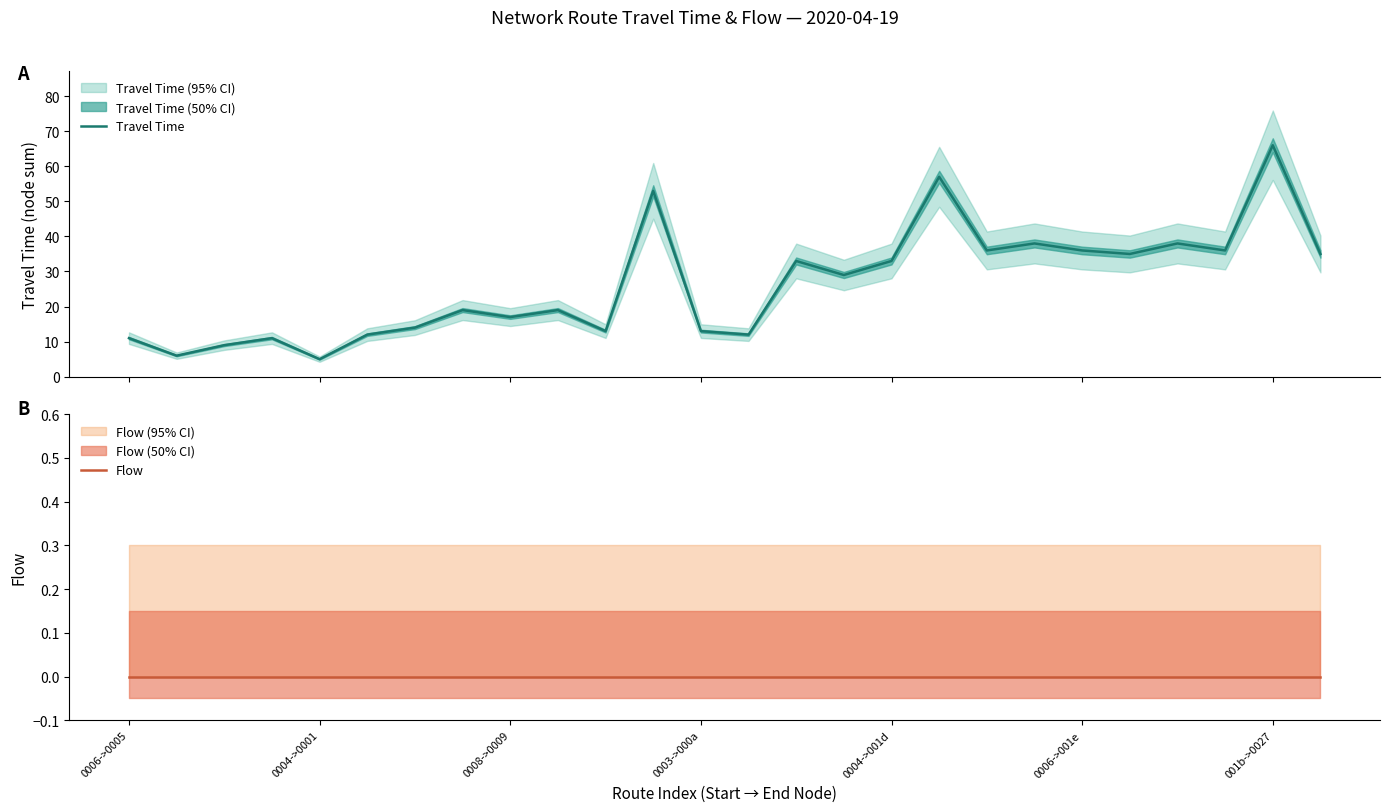

True or false: Flow and Travel Time cross at least once.

False